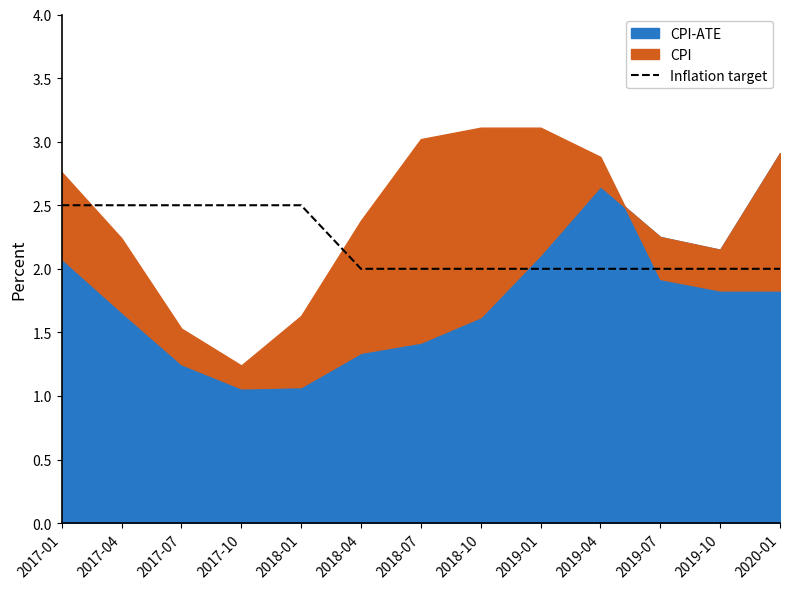

What is the minimum value for Inflation target?

2.0